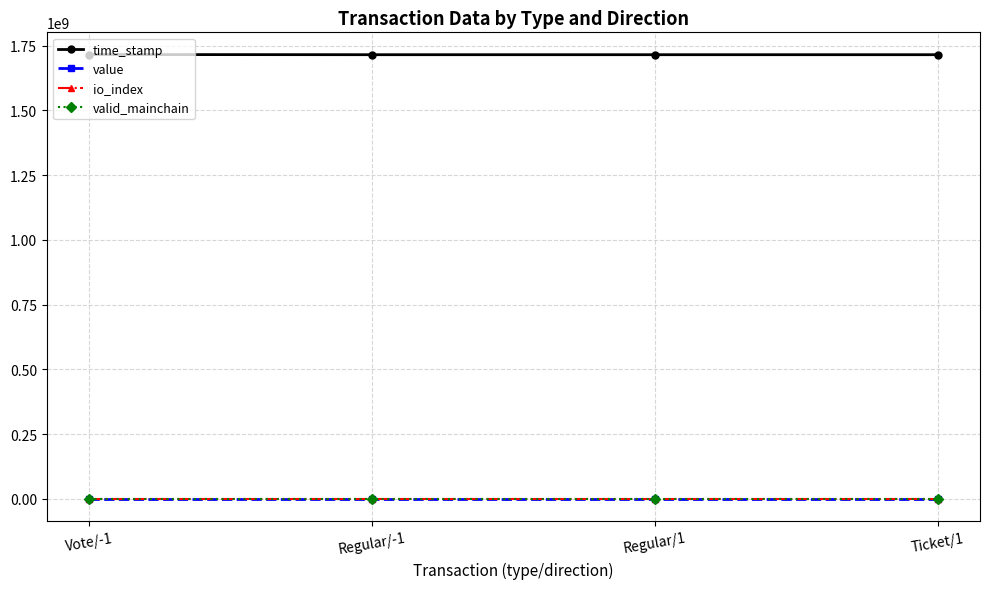

Which series has the largest total across all categories?

time_stamp